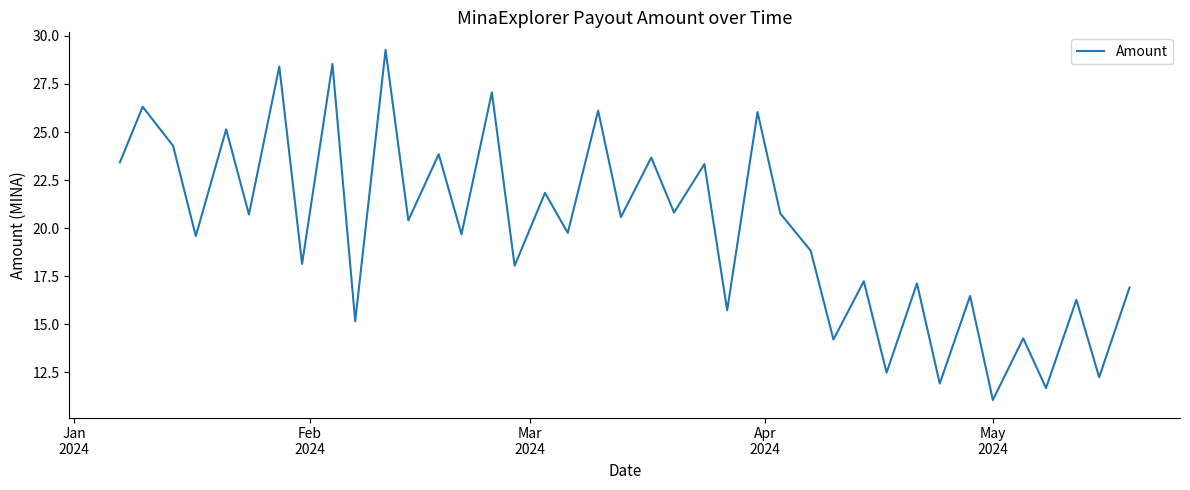

What is the greatest value displayed?

29.3